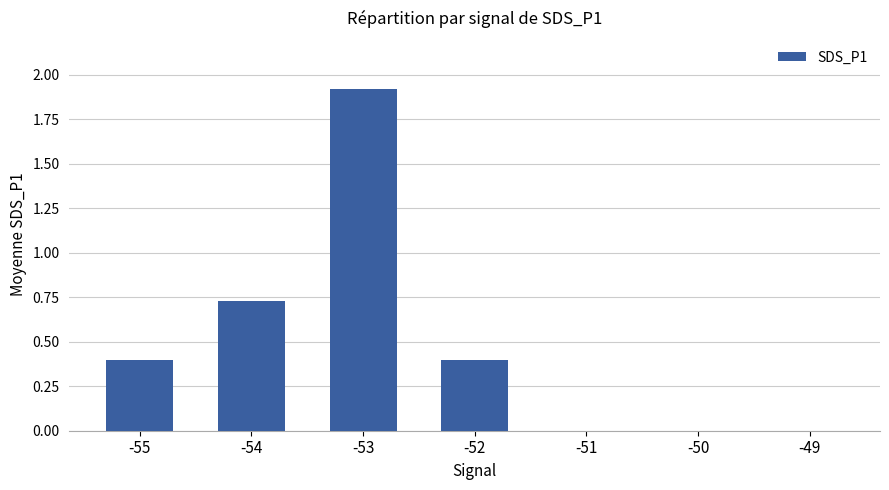

Is it true that the value at -55 is 0.4?

True